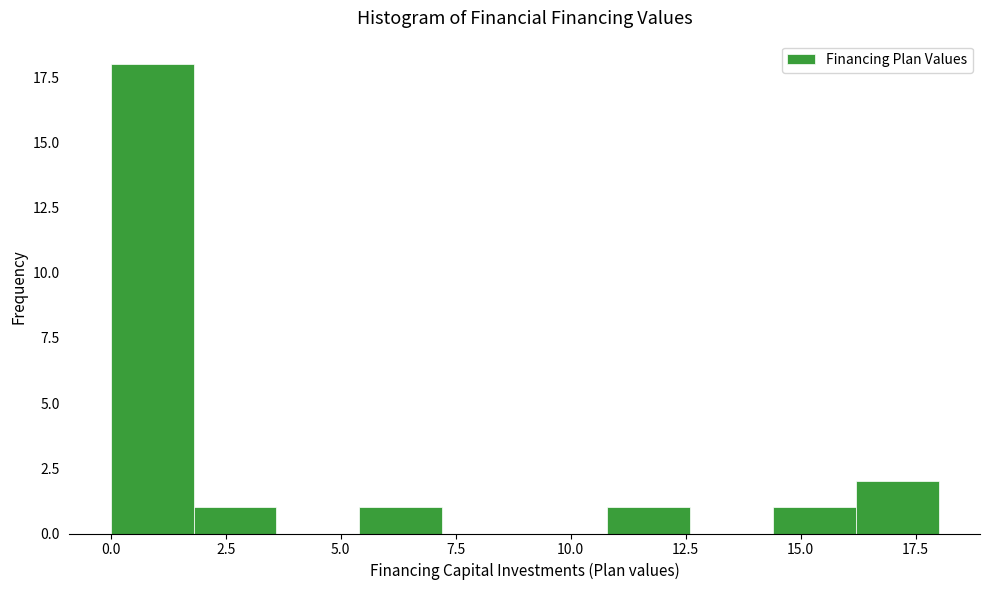

Around what value on the x-axis is the tallest bar? Give the approximate position of its centre, as read against the axis.

1.0